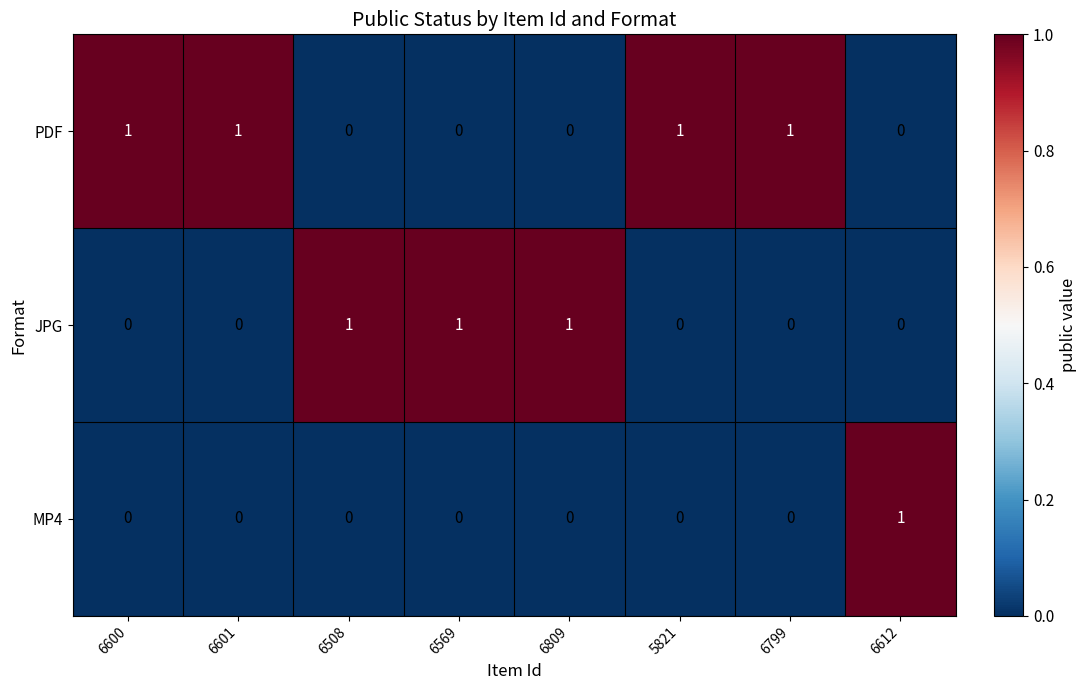

Count the PDF values in the range 0 to 1.

8